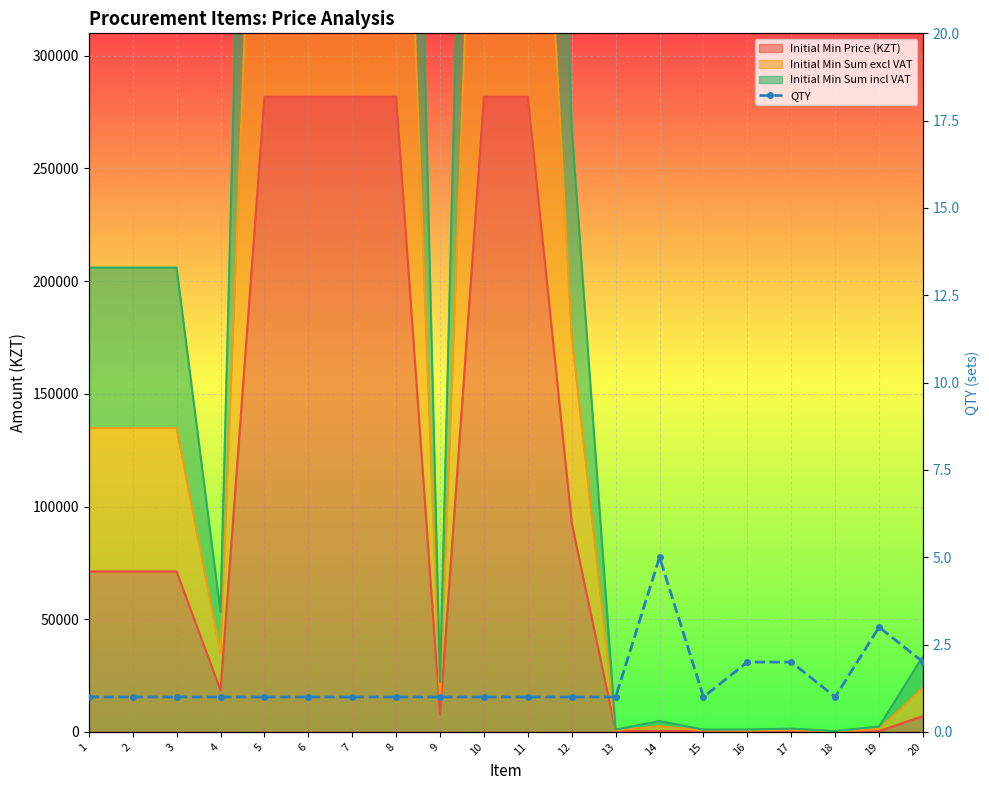

Where is the data nearest to the value 3?

19